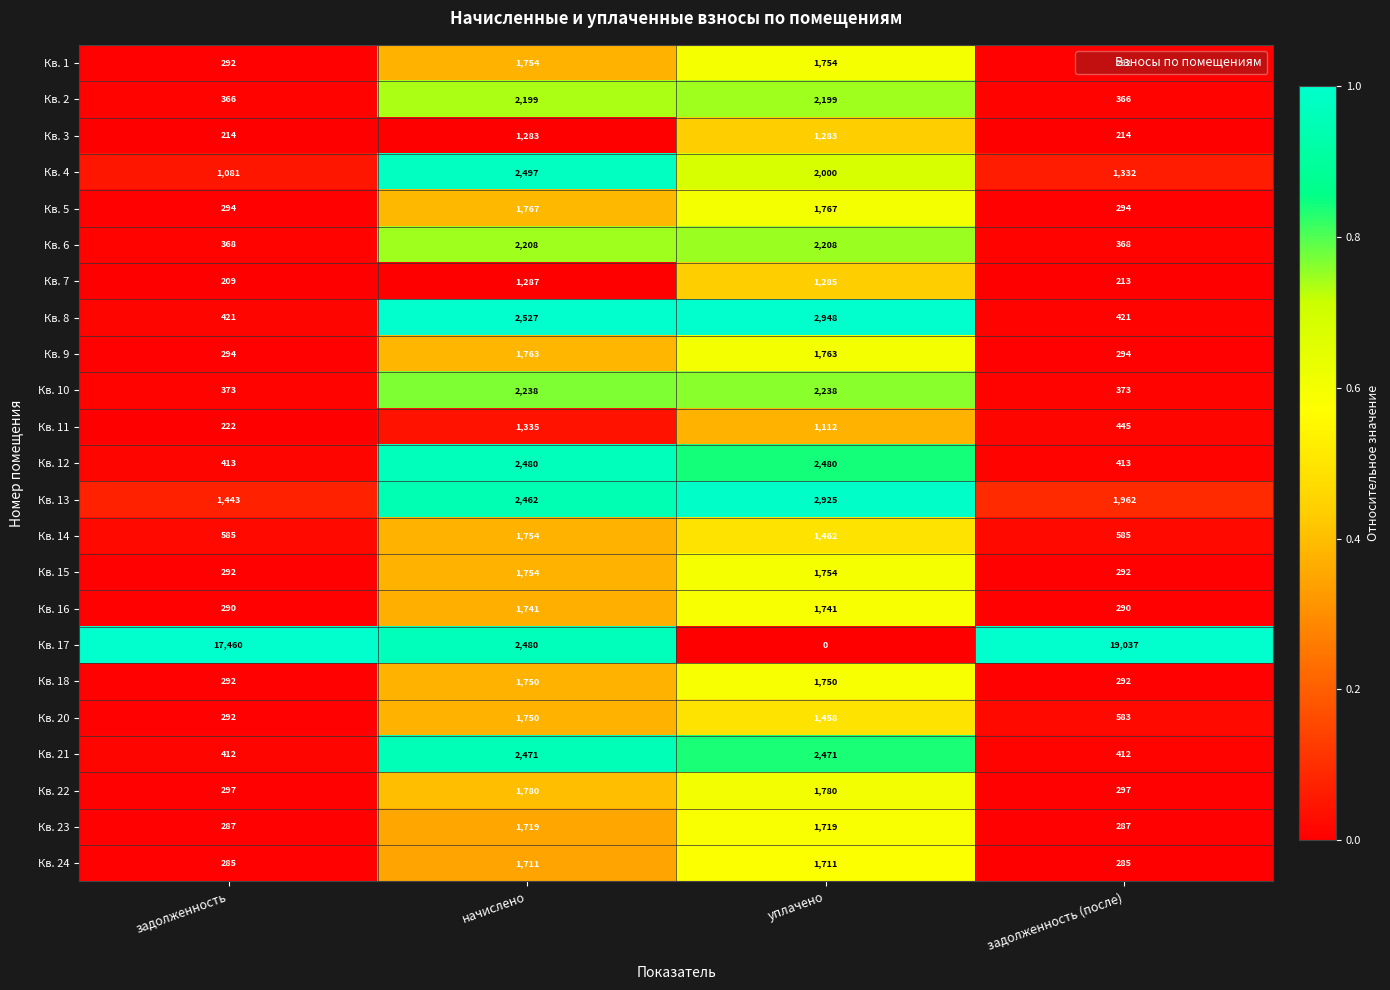

The Кв. 23 series shows 195 at задолженность. True or false?

False